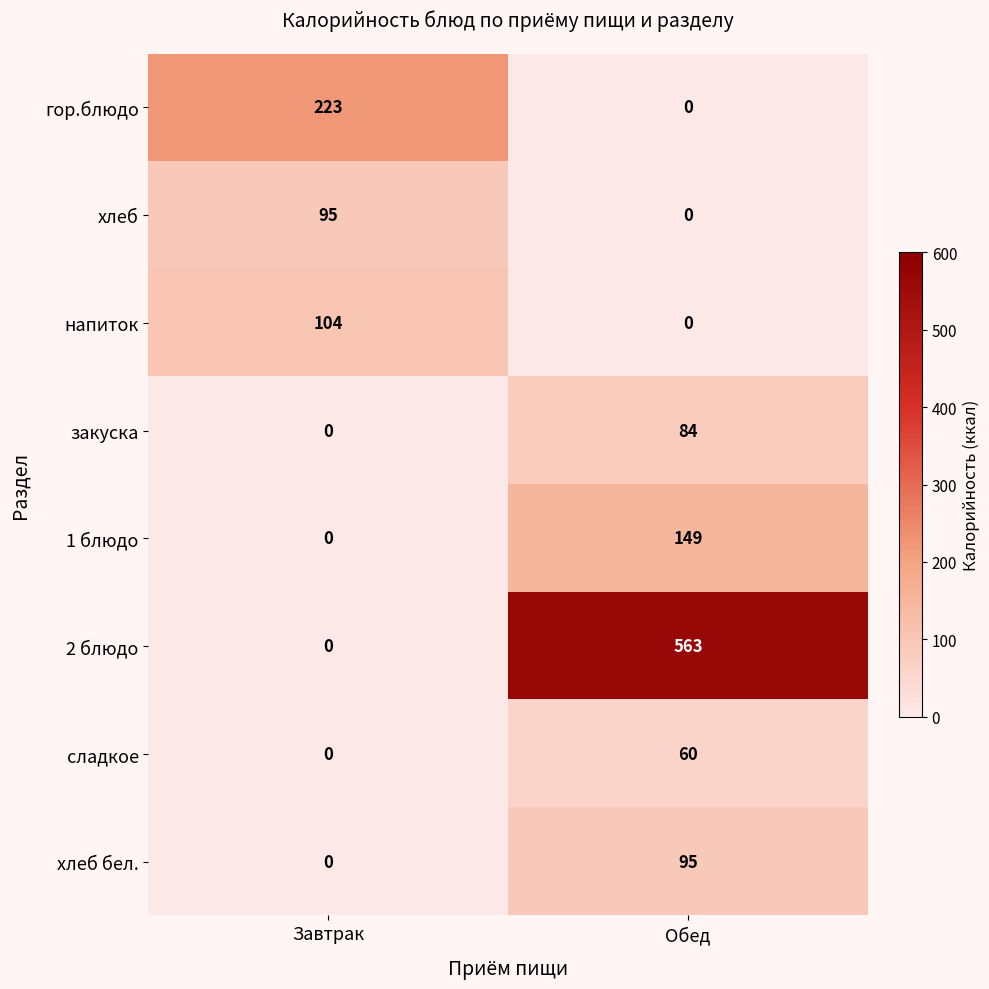

Reading right to left, transcribe all the data shown in this chart.

гор.блюдо: 0	223
хлеб: 0	95
напиток: 0	104
закуска: 84	0
1 блюдо: 149	0
2 блюдо: 563	0
сладкое: 60	0
хлеб бел.: 95	0